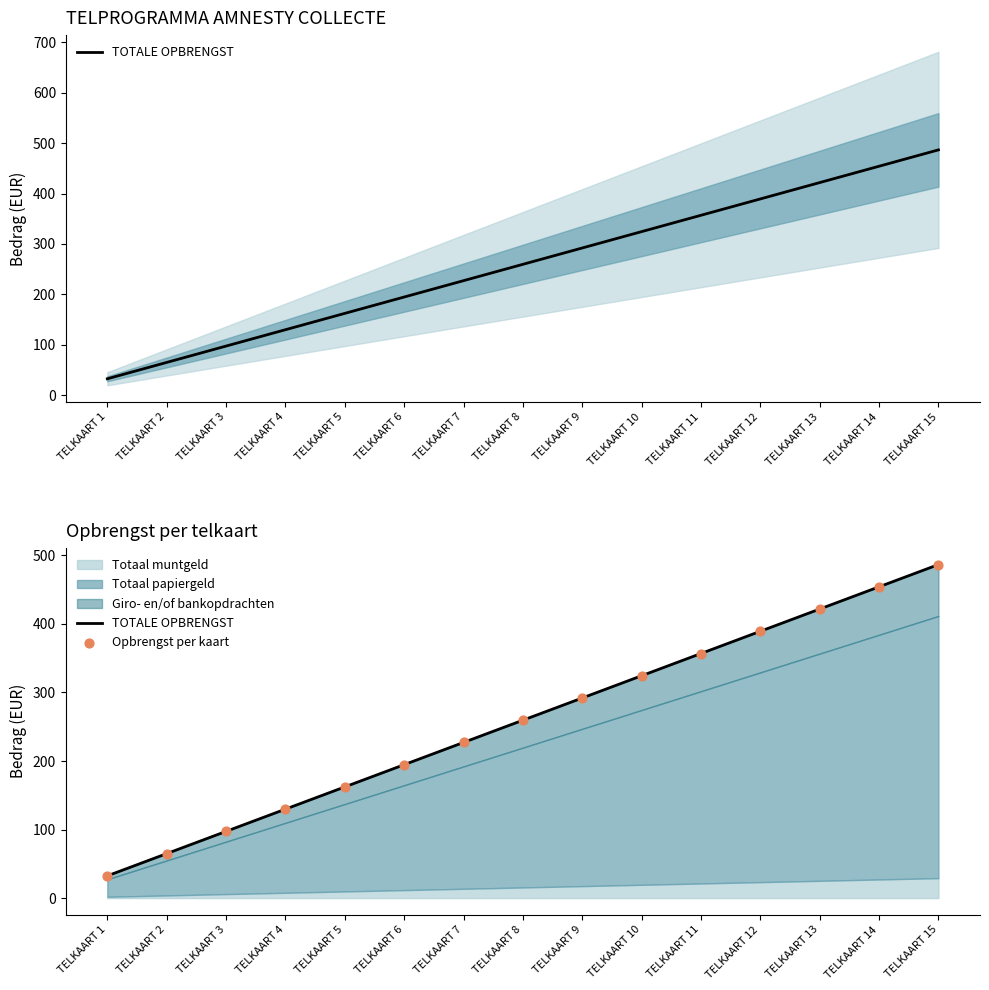

Which series has the largest total across all categories?

TOTALE OPBRENGST